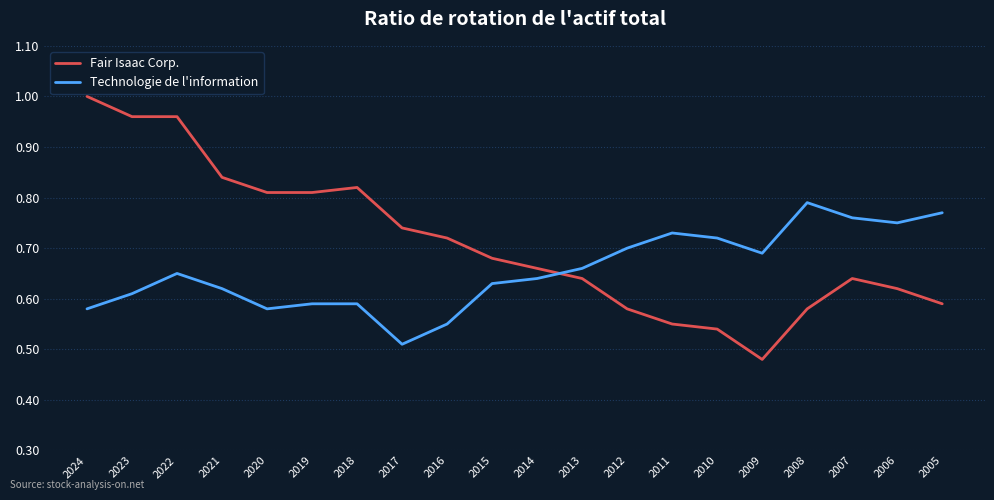

How many lines are shown in the chart?

2